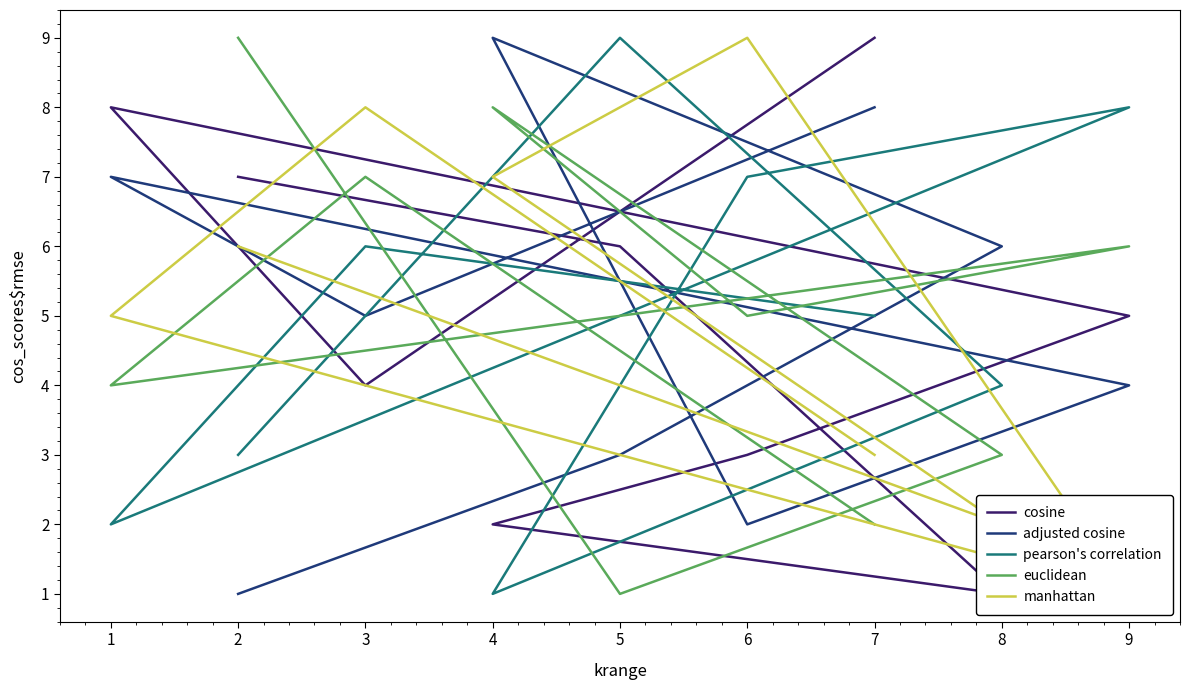

What is the difference between the pearson's correlation values at 9 and 1?

6